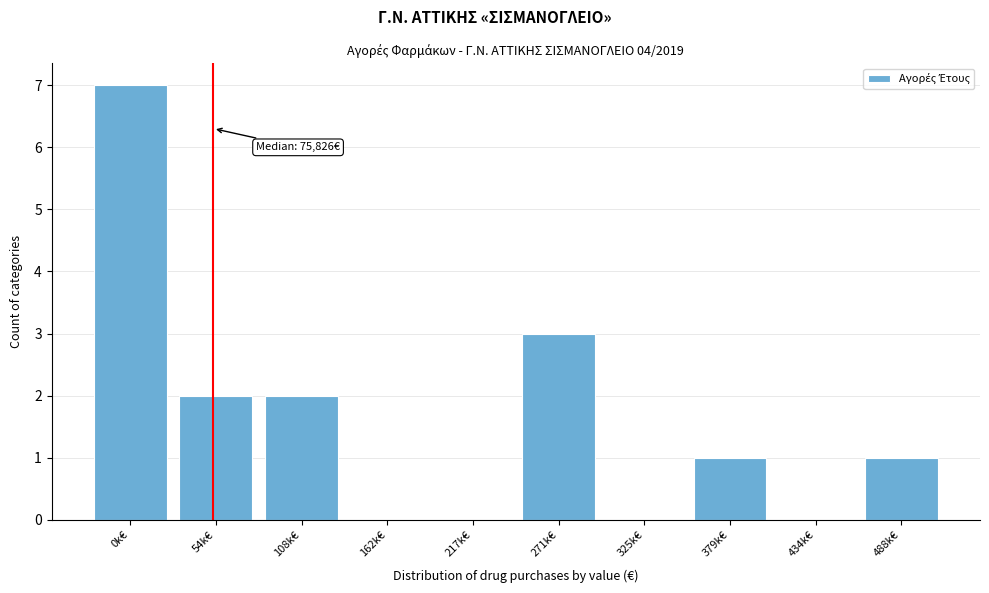

Reading left to right, list all the values displayed in this chart.

0k€=7	54k€=2	108k€=2	162k€=0	217k€=0	271k€=3	325k€=0	379k€=1	434k€=0	488k€=1